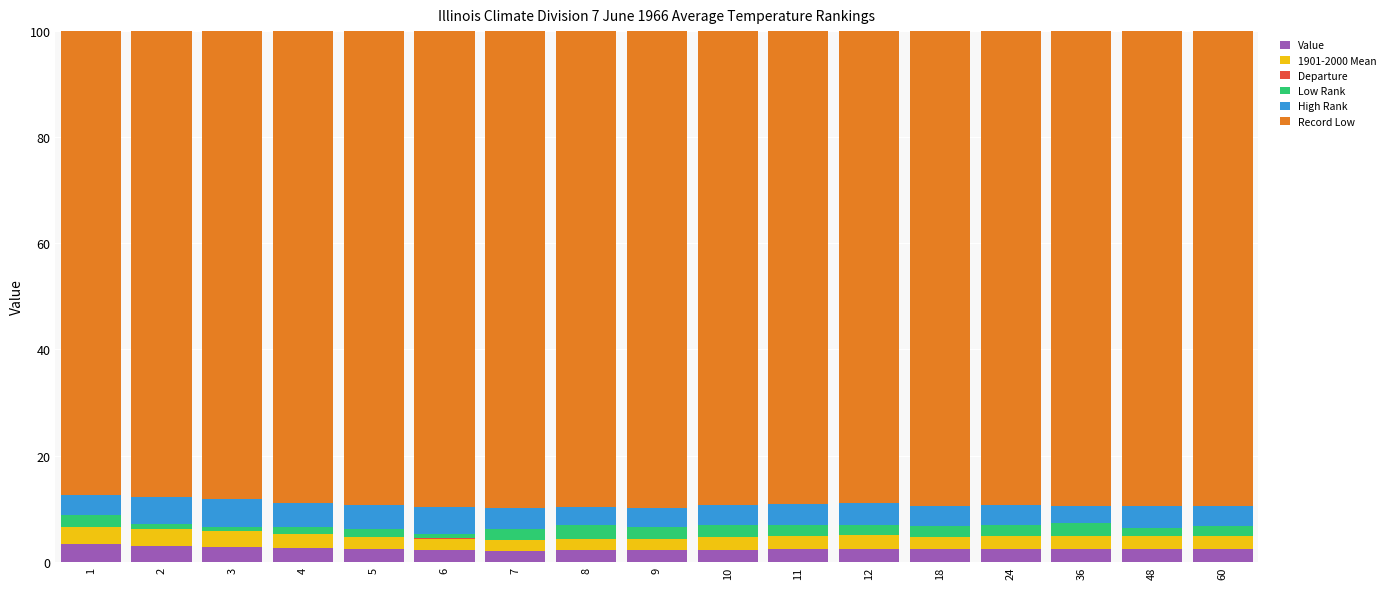

What is the highest value of the Value series?

3.3